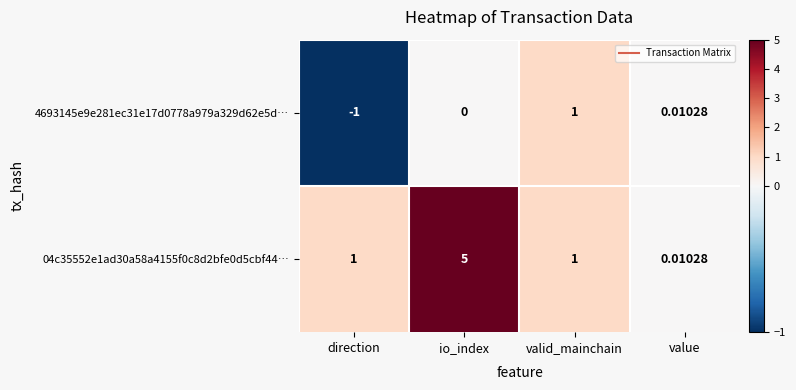

What is the smallest value displayed?

-1.0